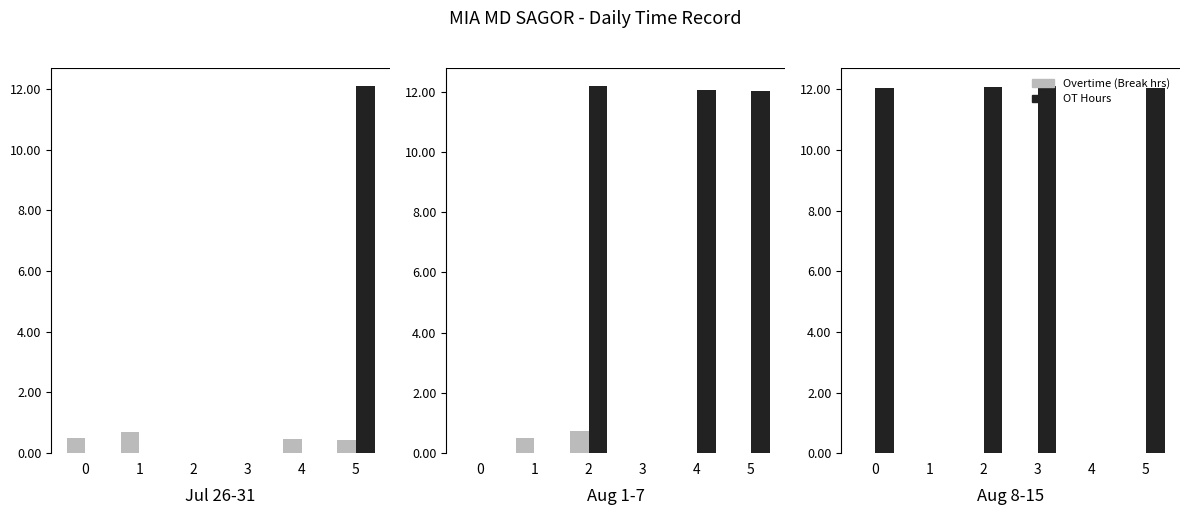

Is the value of OT Hours at 2 greater than the value of Overtime (Break hrs) at 0?

Yes